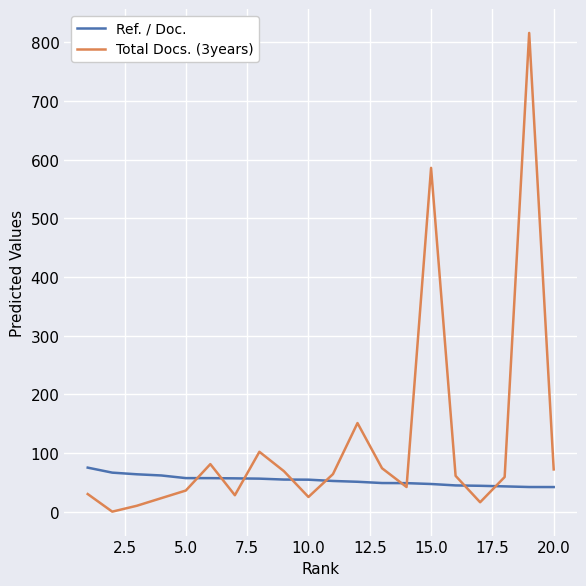

List the series in order of their overall mean, lowest first.

Ref. / Doc., Total Docs. (3years)